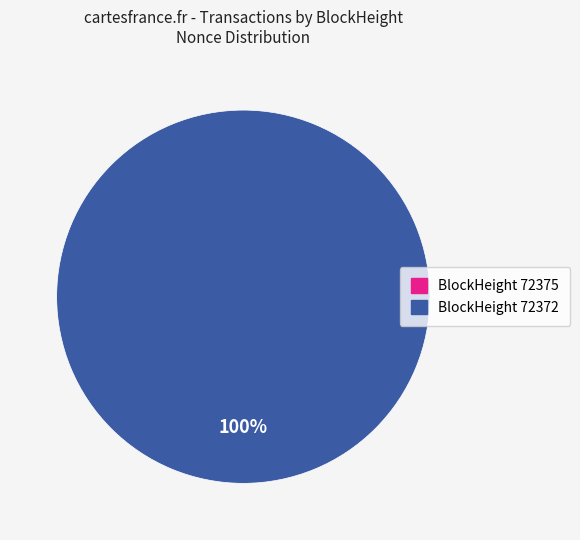

To the nearest percent, what is the combined percentage of 72372 and 72375?

100%